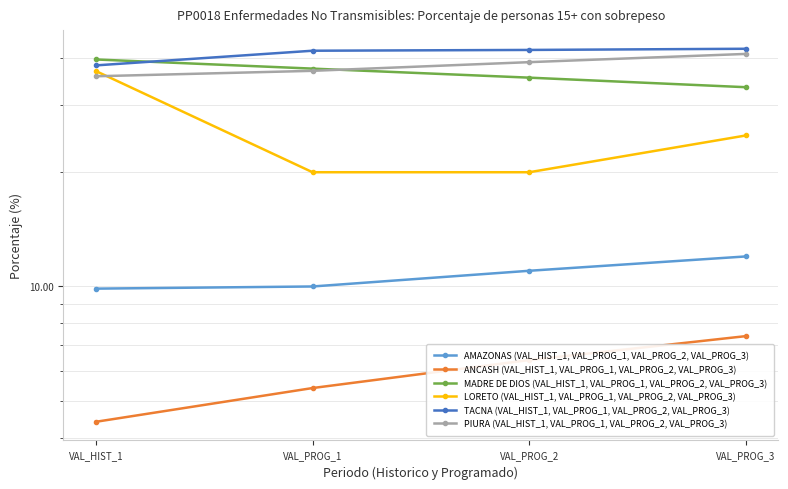

Between VAL_HIST_1 and VAL_PROG_2, which series saw the biggest shift?

LORETO (VAL_HIST_1, VAL_PROG_1, VAL_PROG_2, VAL_PROG_3)